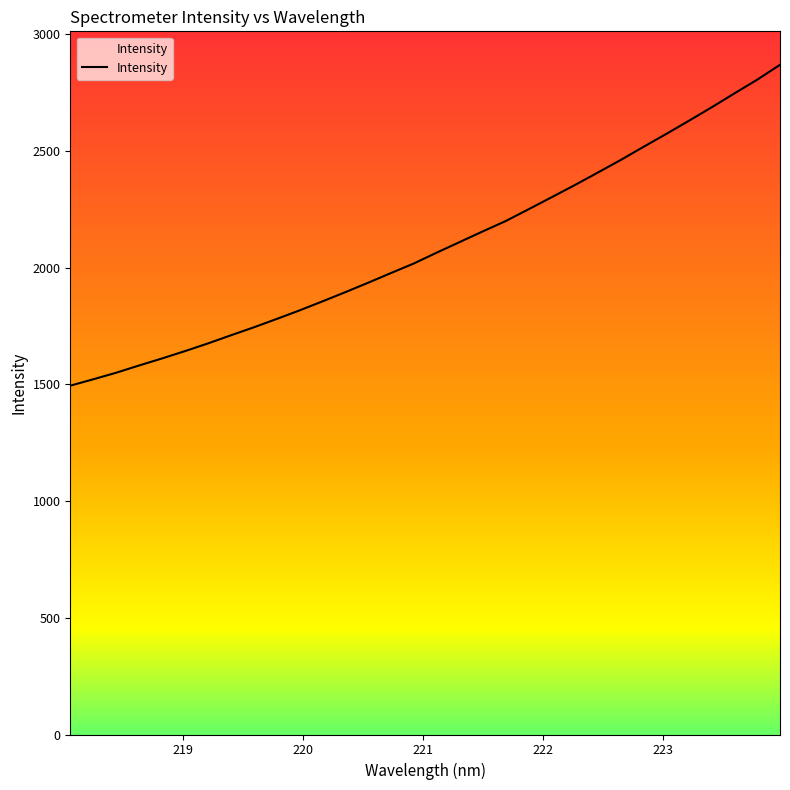

What is the minimum value shown in the chart?

1494.5